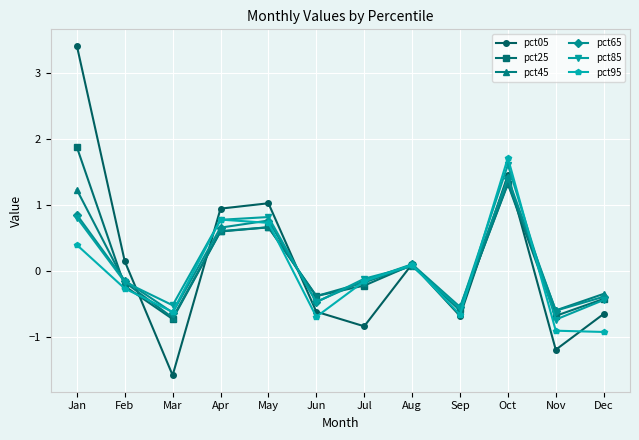

Which category has the highest value in the pct65 series?

Oct